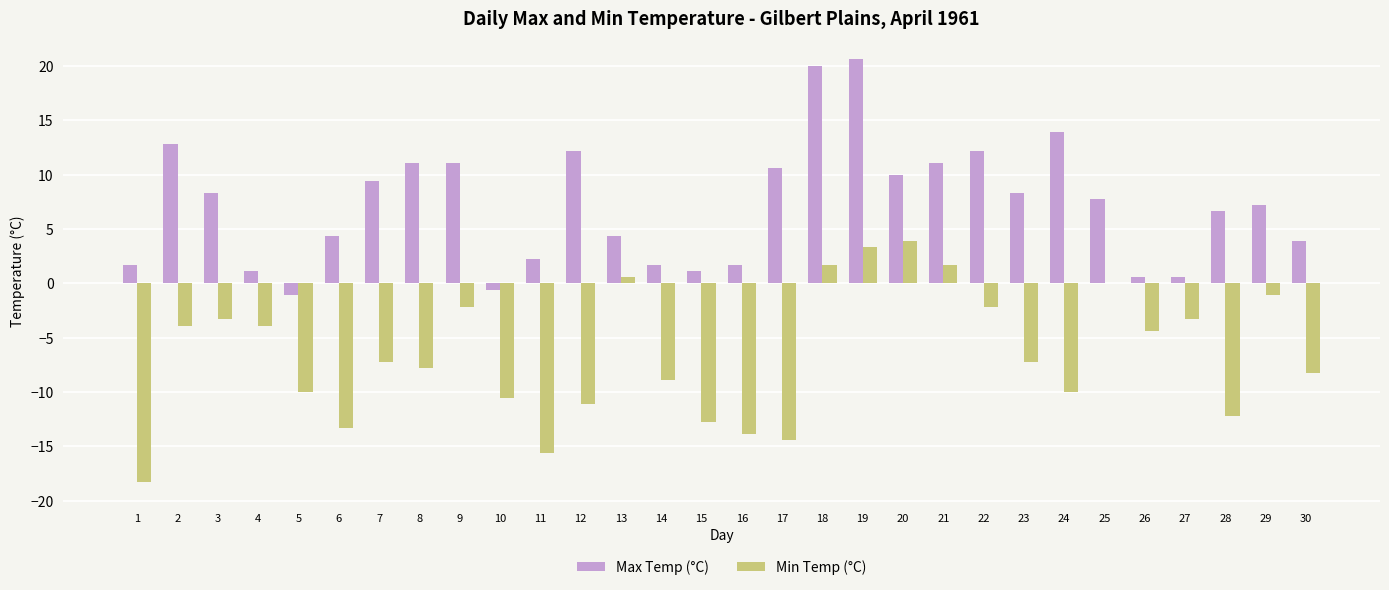

Reading left to right, extract all data points from this chart.

Max Temp (°C): 1.7	12.8	8.3	1.1	-1.1	4.4	9.4	11.1	11.1	-0.6	2.2	12.2	4.4	1.7	1.1	1.7	10.6	20.0	20.6	10.0	11.1	12.2	8.3	13.9	7.8	0.6	0.6	6.7	7.2	3.9
Min Temp (°C): -18.3	-3.9	-3.3	-3.9	-10.0	-13.3	-7.2	-7.8	-2.2	-10.6	-15.6	-11.1	0.6	-8.9	-12.8	-13.9	-14.4	1.7	3.3	3.9	1.7	-2.2	-7.2	-10.0	0.0	-4.4	-3.3	-12.2	-1.1	-8.3